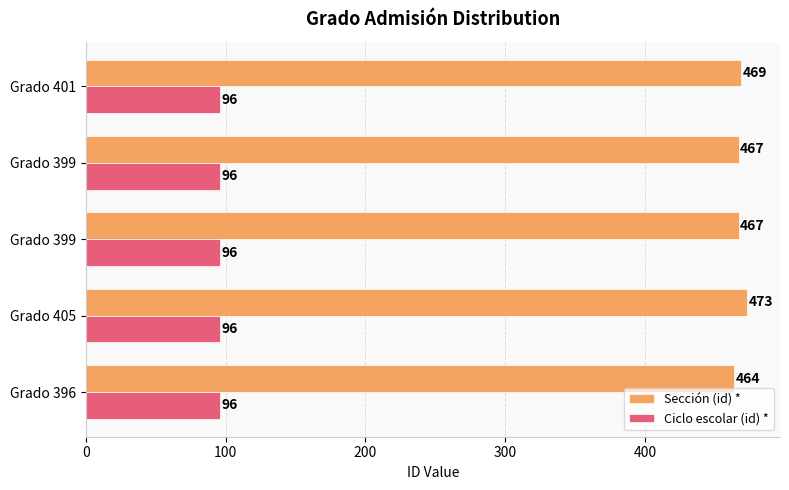

How many data points does each series have?

5